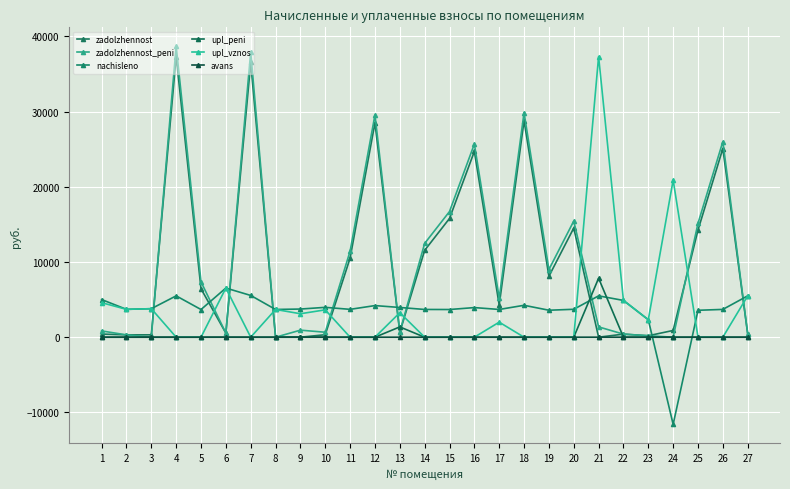

What value does the zadolzhennost_peni series have at 22?

407.6